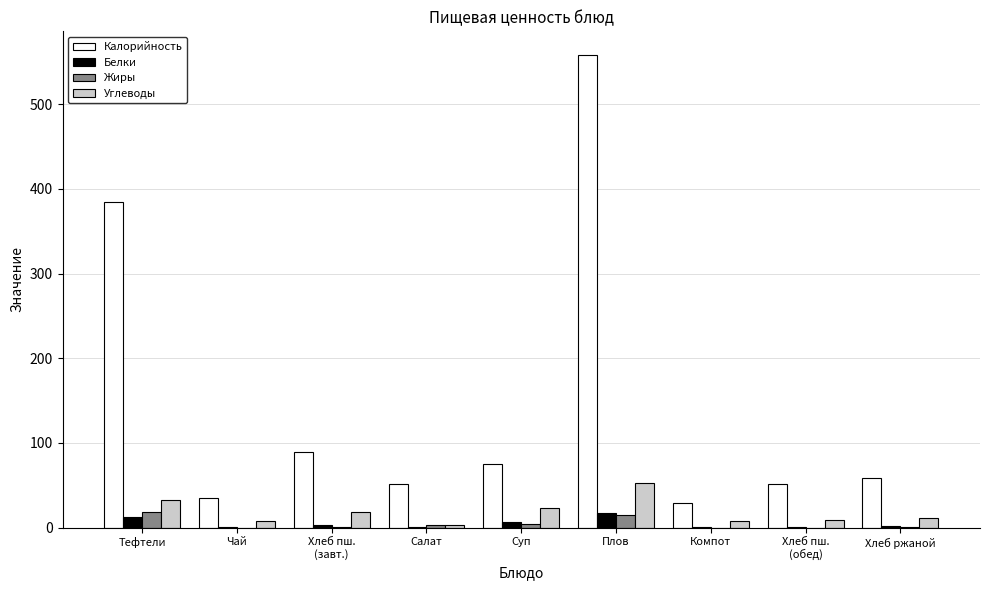

The value of Углеводы at Суп is 23.6. True or false?

True